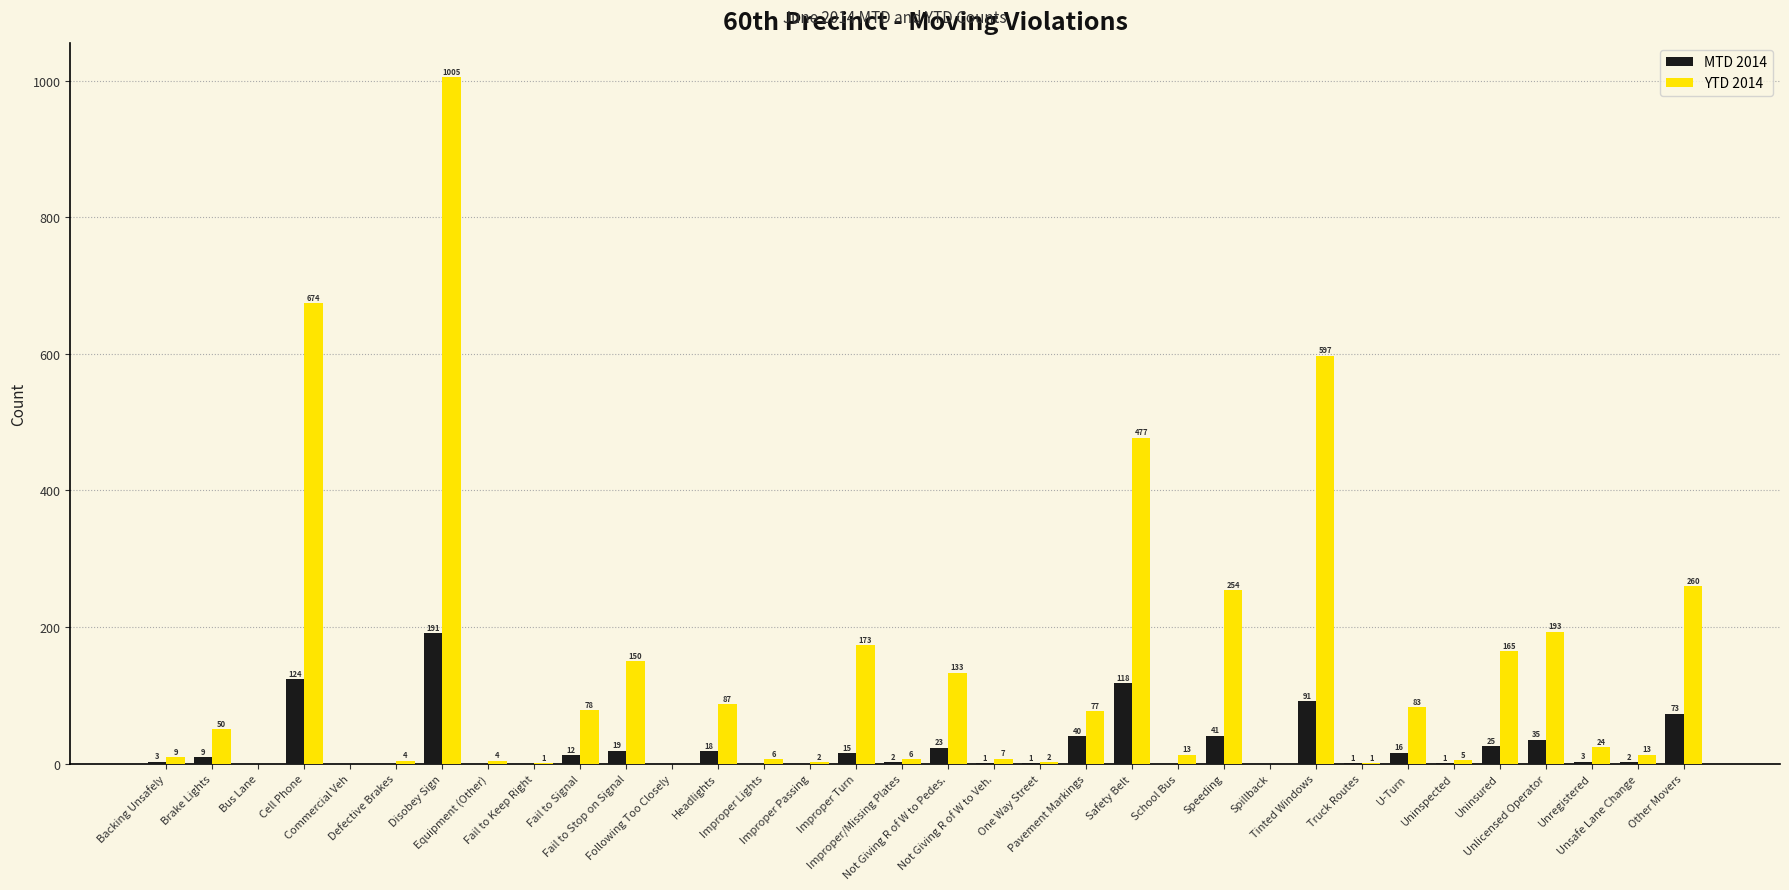

Which series has the largest total across all categories?

YTD 2014